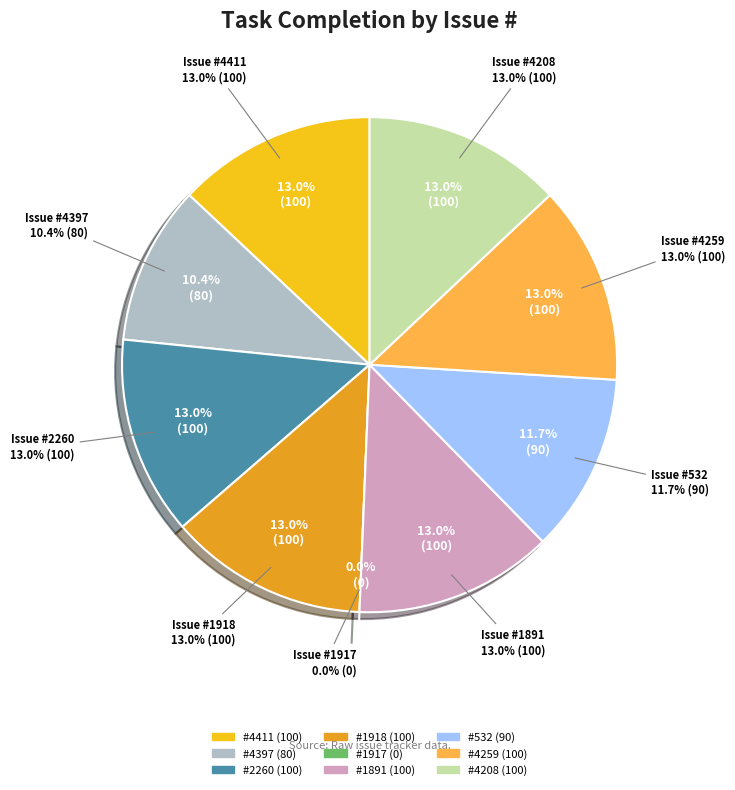

To the nearest percent, what is the average slice percentage?

11%